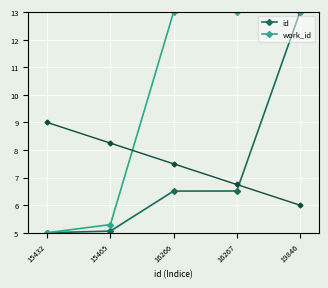

What is the approximate value of id at 16267?

6.5